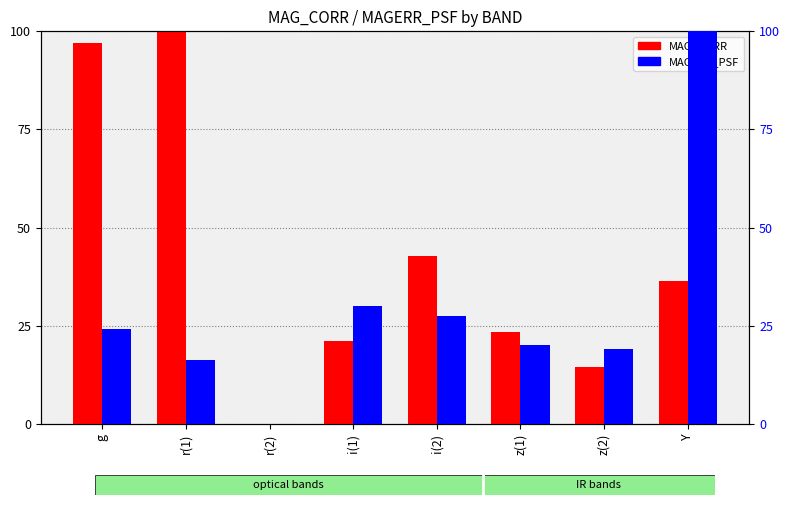

Which has a higher value, Y or z(1)?

Y